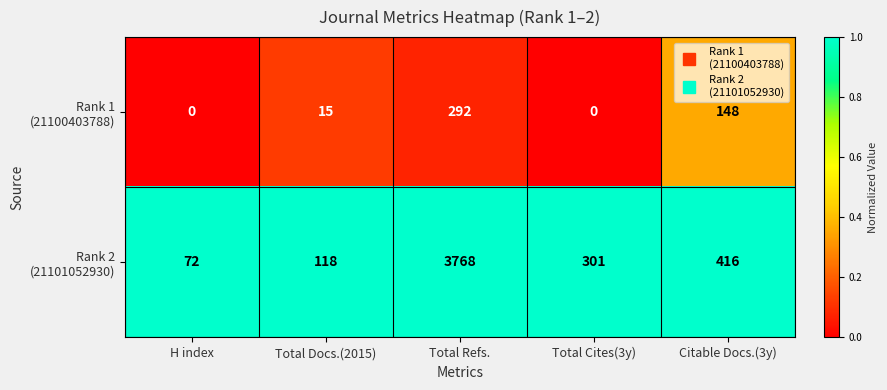

At which category is the sum across all series the highest?

Total Refs.